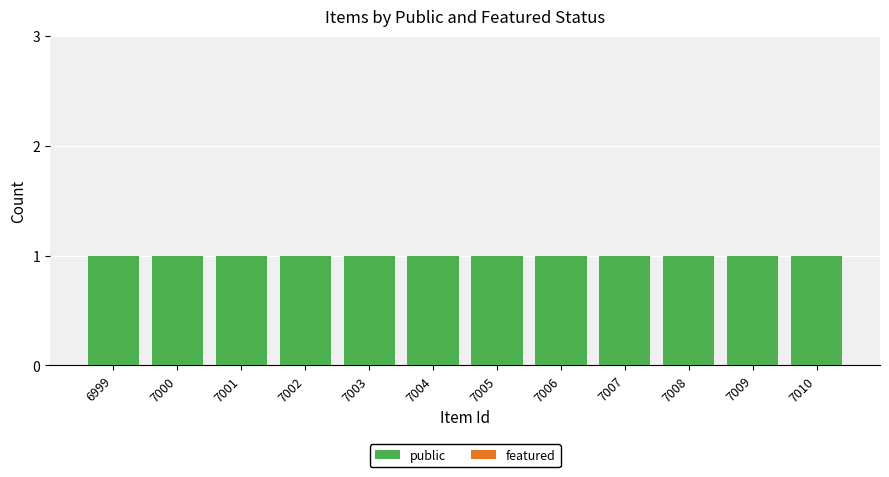

What is the approximate value of public at 7009?

1